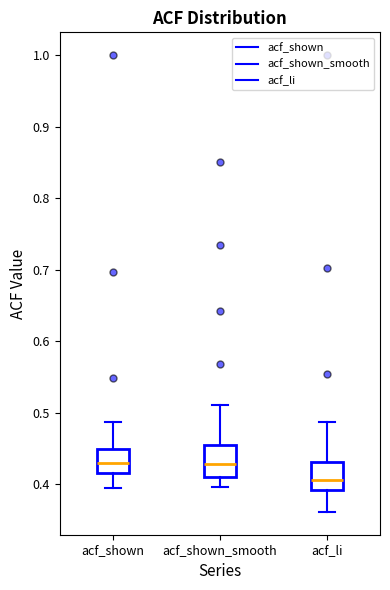

Where does the upper whisker of the box for acf_shown end on the y-axis? The values are not printed on the chart, so give them approximately, as read against the axis.

0.49